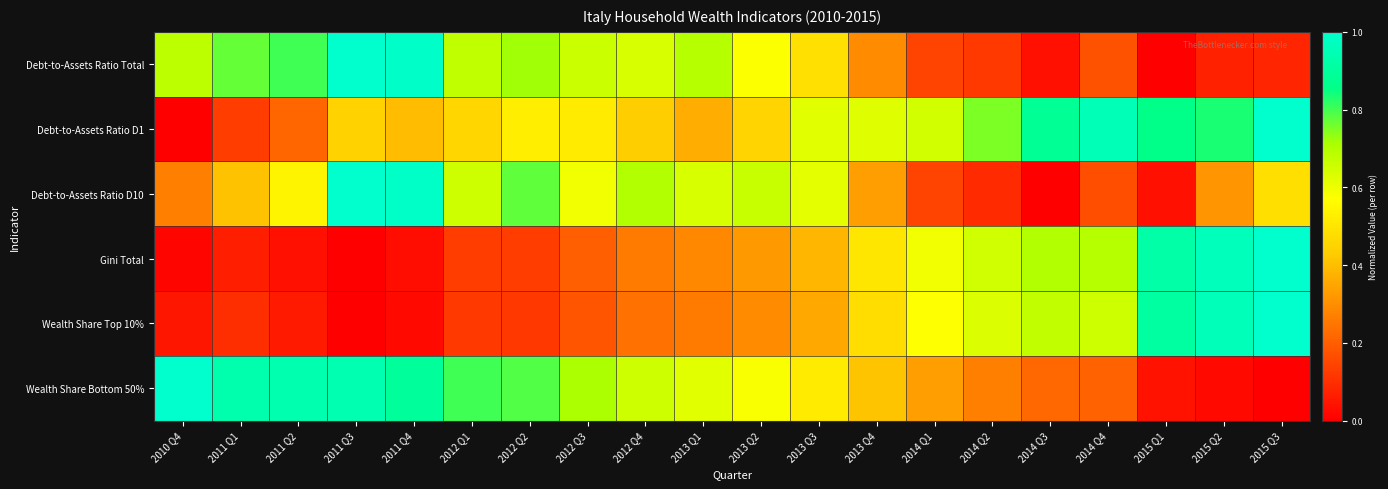

Count the number of data series in this chart.

6